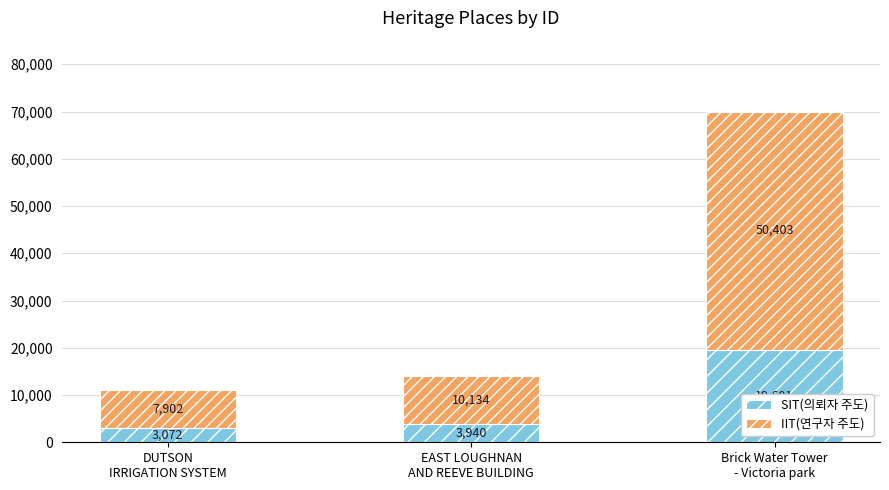

What is the minimum value for SIT(의뢰자 주도)?

3072